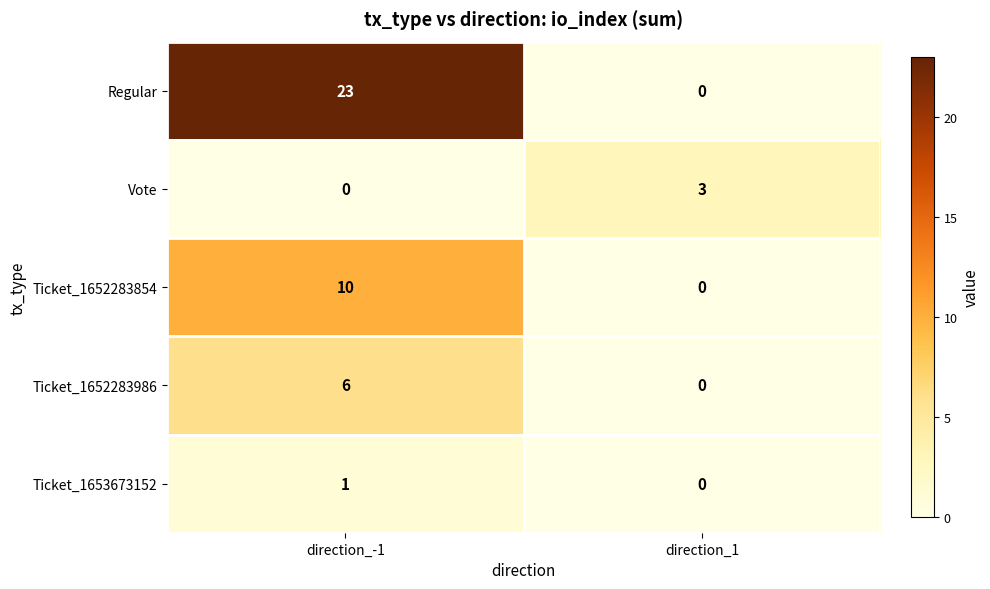

What is the maximum value shown in the chart?

23